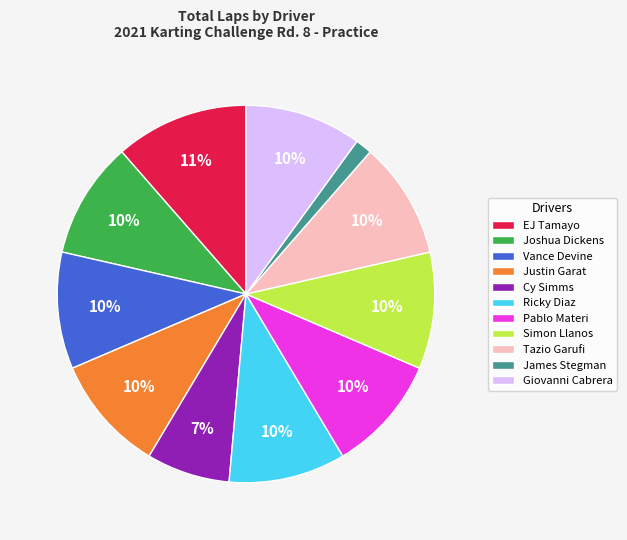

Which slice is the smallest?

James Stegman